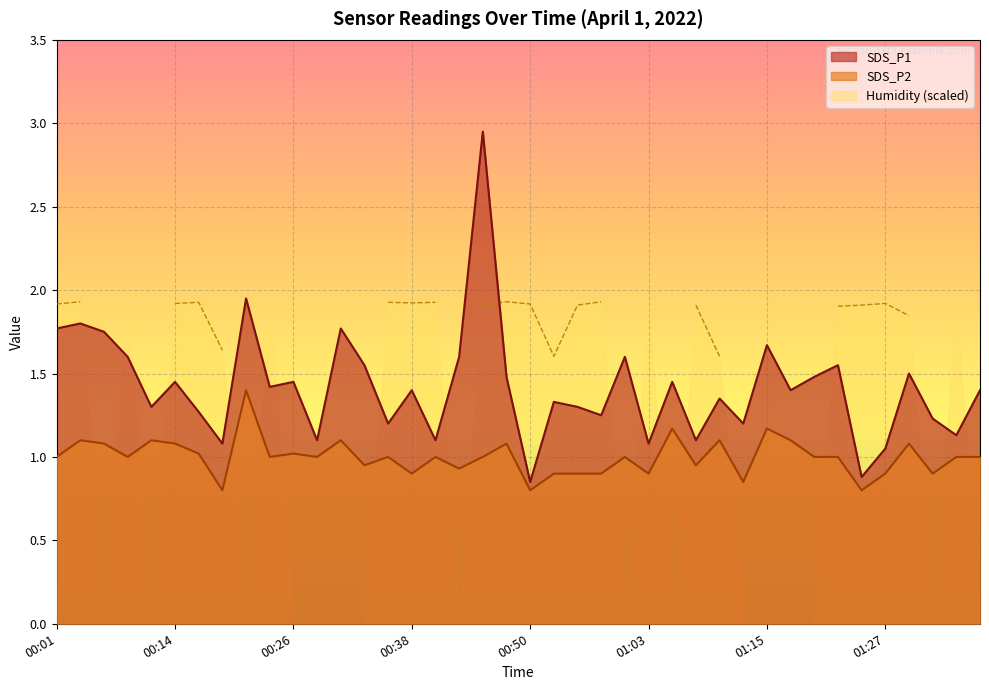

What is the label of the 25th point from the left?

01:00